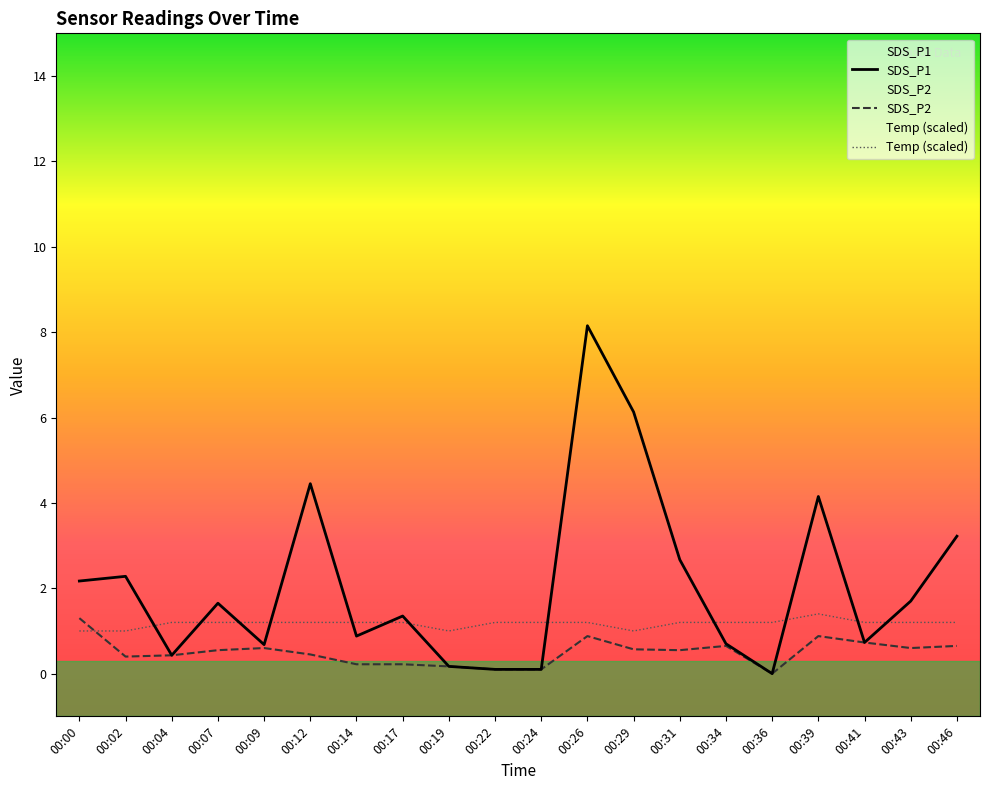

How many lines are shown in the chart?

3